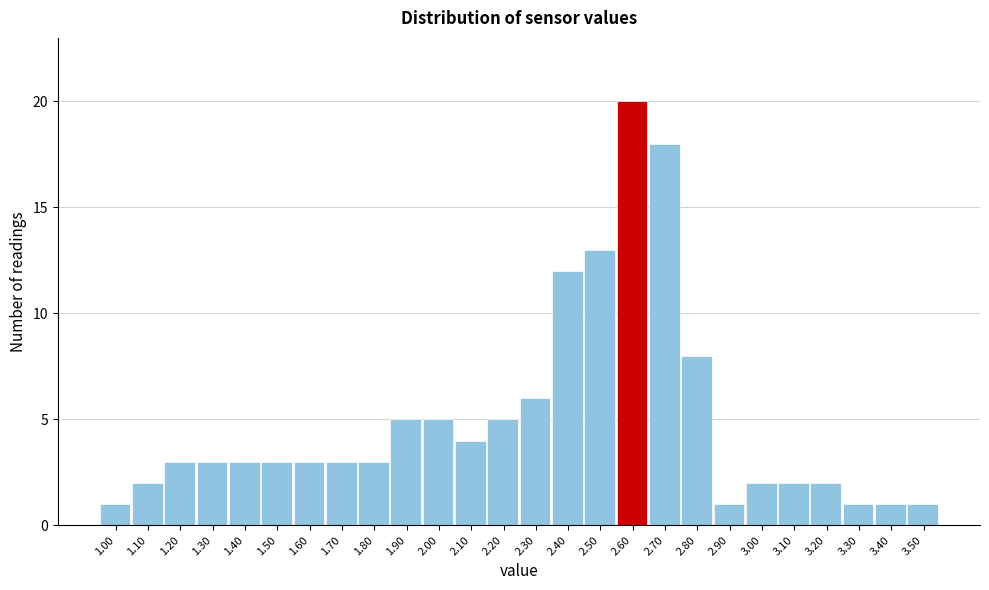

Over which range of the x-axis is the bar tallest?

2.55 to 2.65